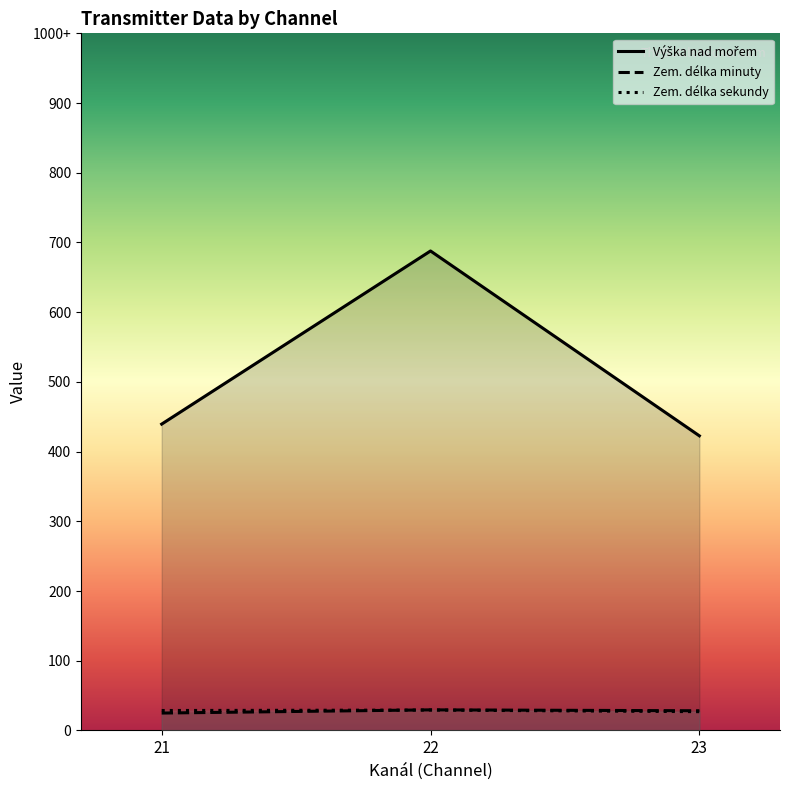

At how many categories does at least one series exceed 426?

3